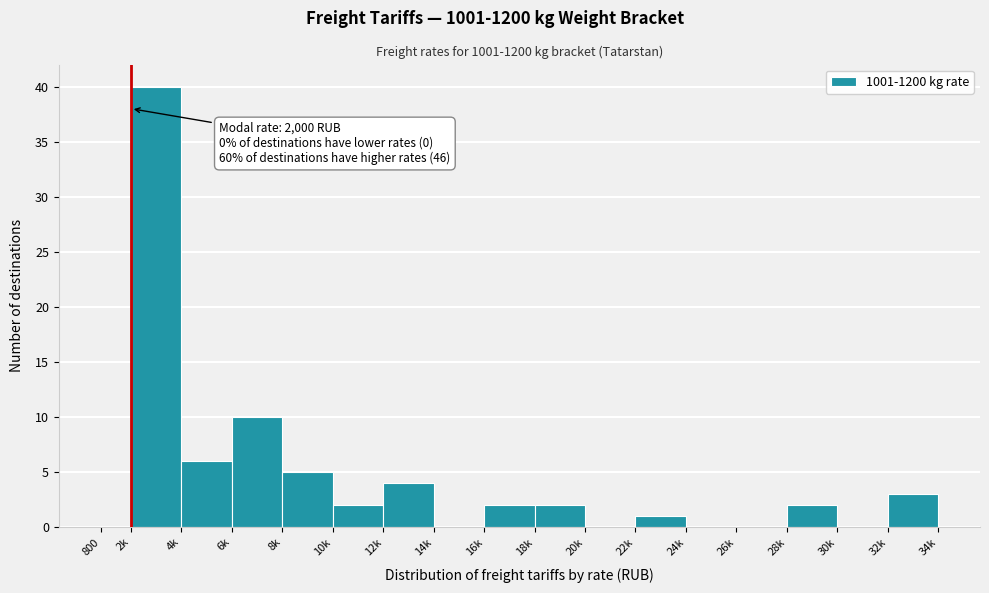

Reading right to left, transcribe all the data shown in this chart.

32k=3	30k=0	28k=2	26k=0	24k=0	22k=1	20k=0	18k=2	16k=2	14k=0	12k=4	10k=2	8k=5	6k=10	4k=6	2k=40	800=0